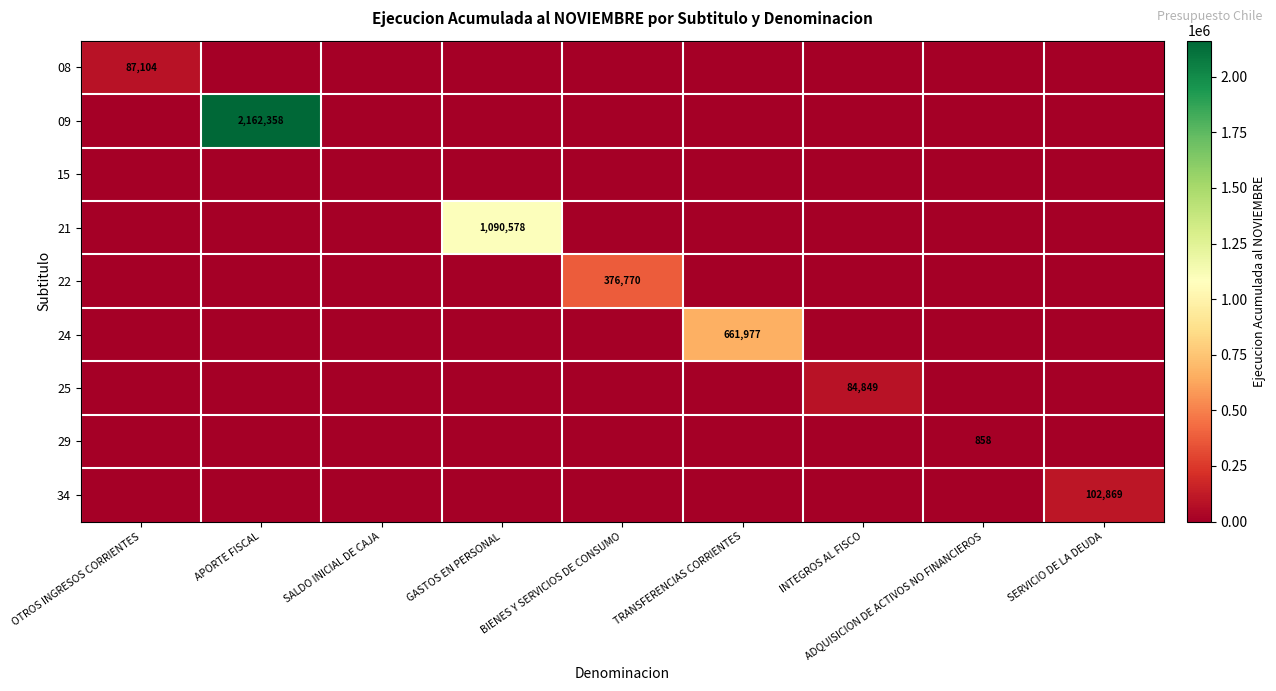

How many values in the 34 series exceed 0?

1